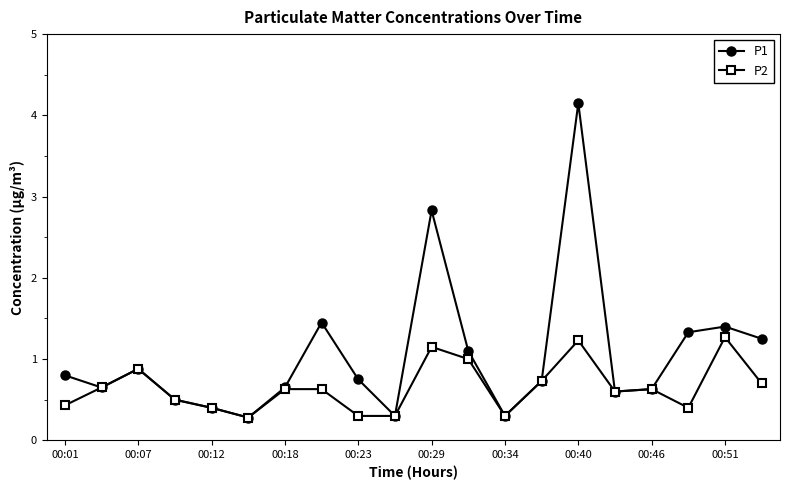

Which series has the largest range (max minus min)?

P1